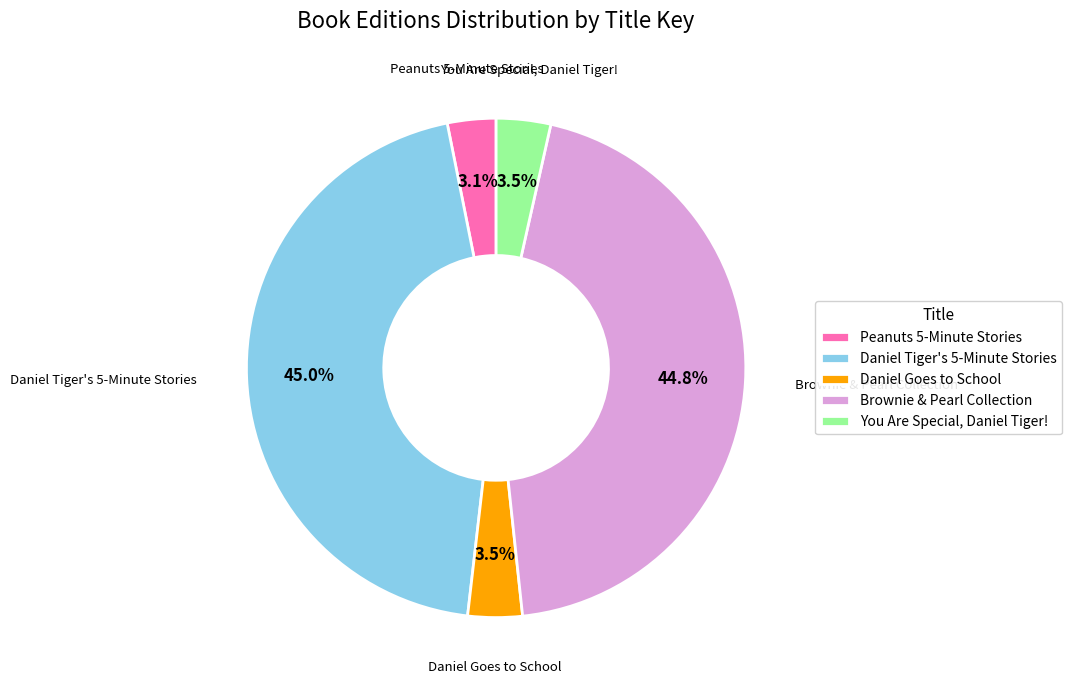

How many segments does this pie chart have?

5